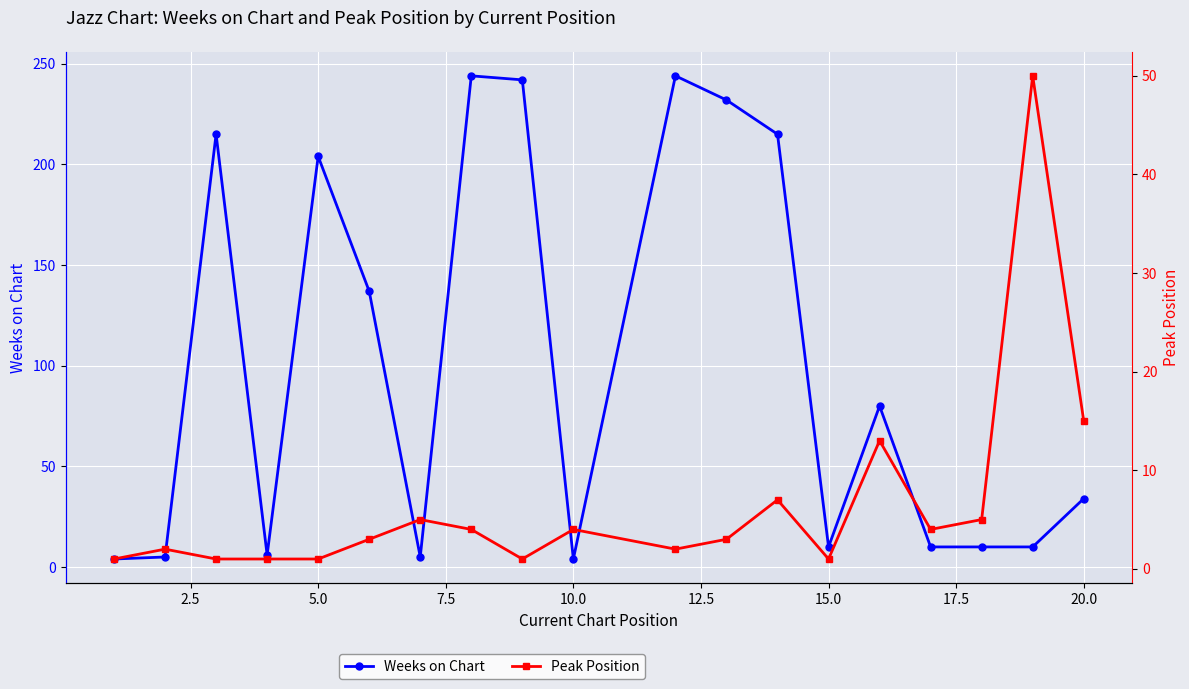

In Weeks on Chart, how many points are higher than both neighbors (excluding endpoints)?

5